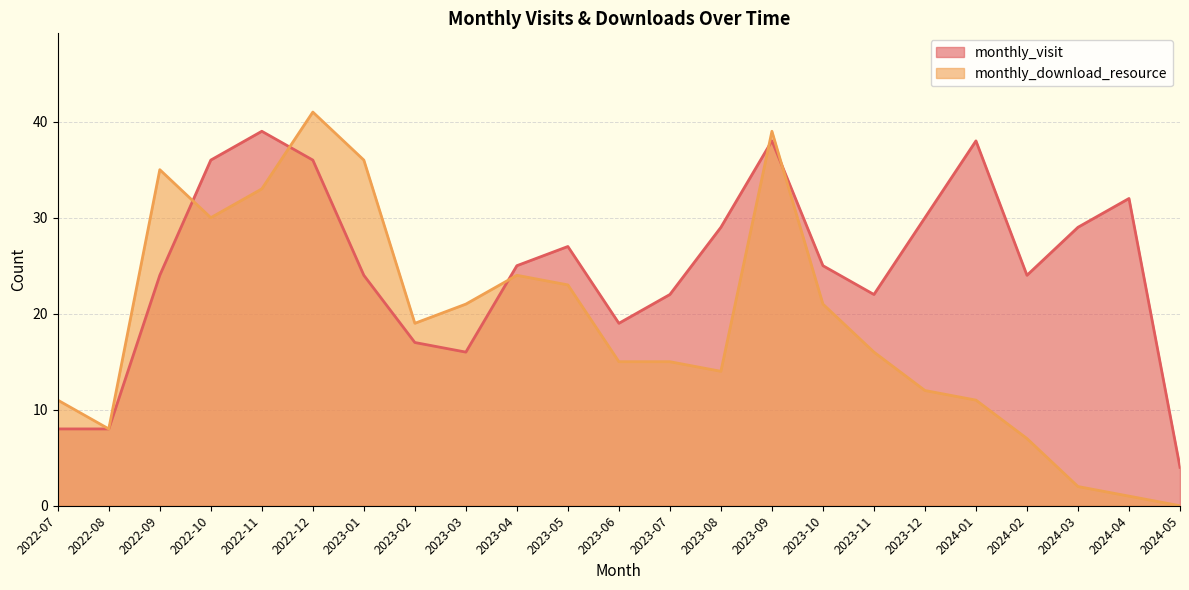

List the labels in order of monthly_visit value, smallest first.

2024-05, 2022-07, 2022-08, 2023-03, 2023-02, 2023-06, 2023-07, 2023-11, 2022-09, 2023-01, 2024-02, 2023-04, 2023-10, 2023-05, 2023-08, 2024-03, 2023-12, 2024-04, 2022-10, 2022-12, 2023-09, 2024-01, 2022-11